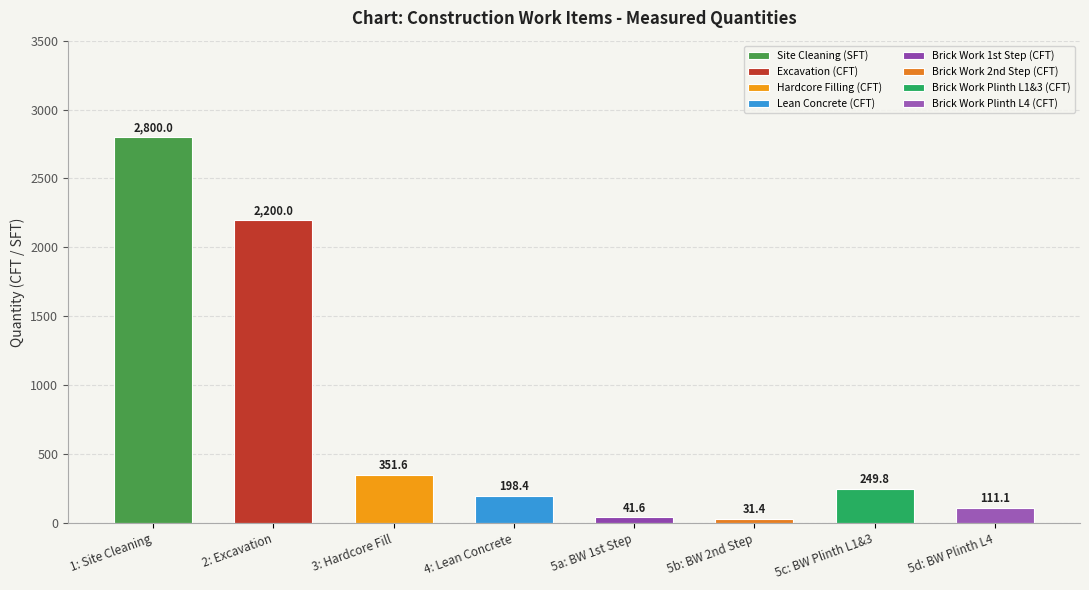

How many bars are there in total?

8